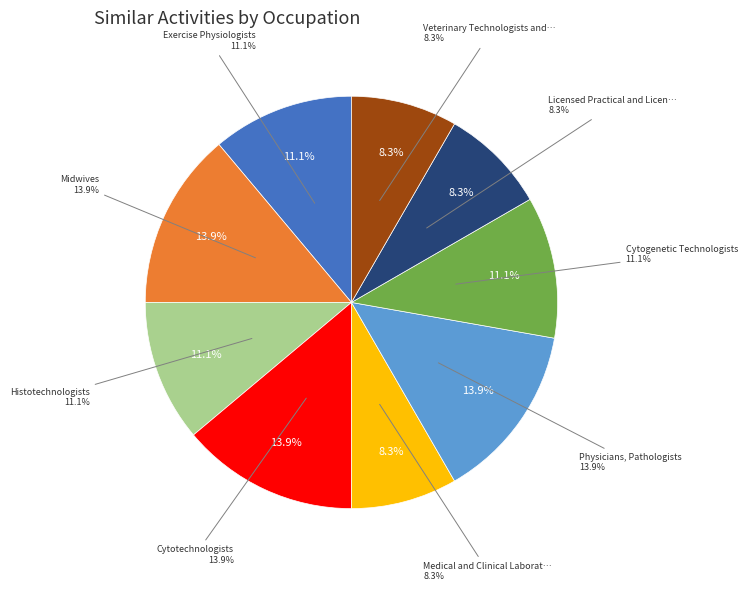

Count the number of slices in the pie.

9